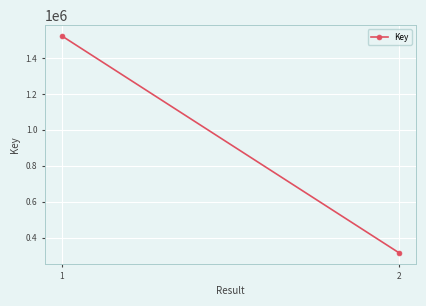

What is the value of the 2nd point from the left?

314351